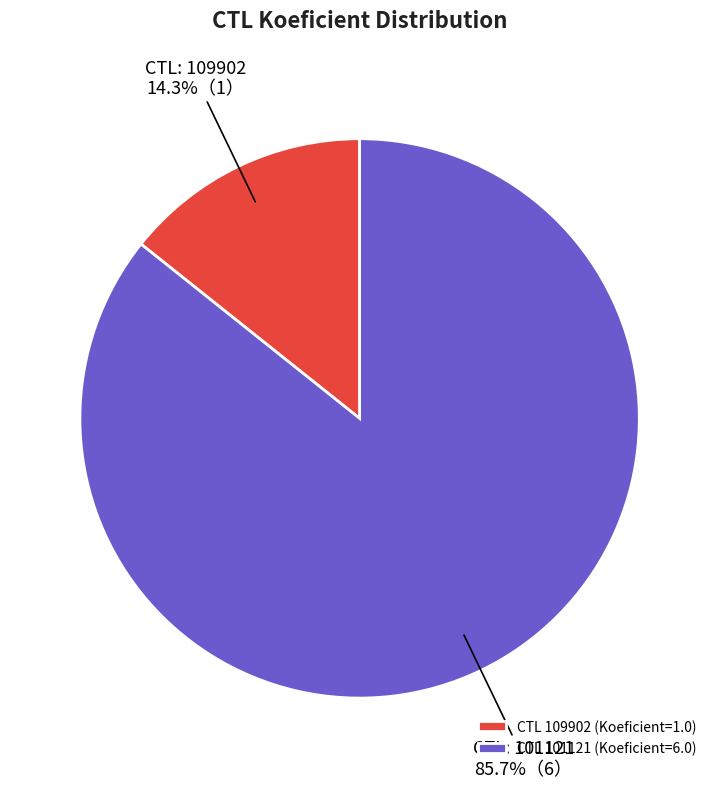

To the nearest percent, what is the difference between the largest and smallest slice percentages?

71%